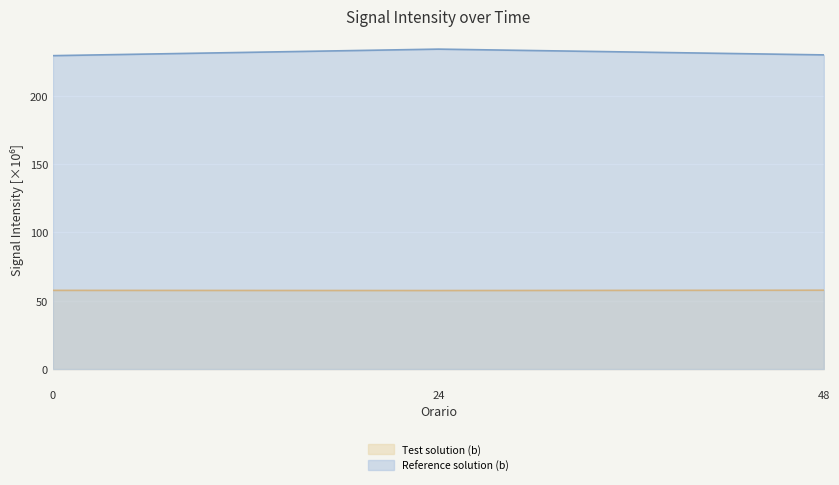

Is it true that Reference solution (b) equals 229.8 at 48?

True